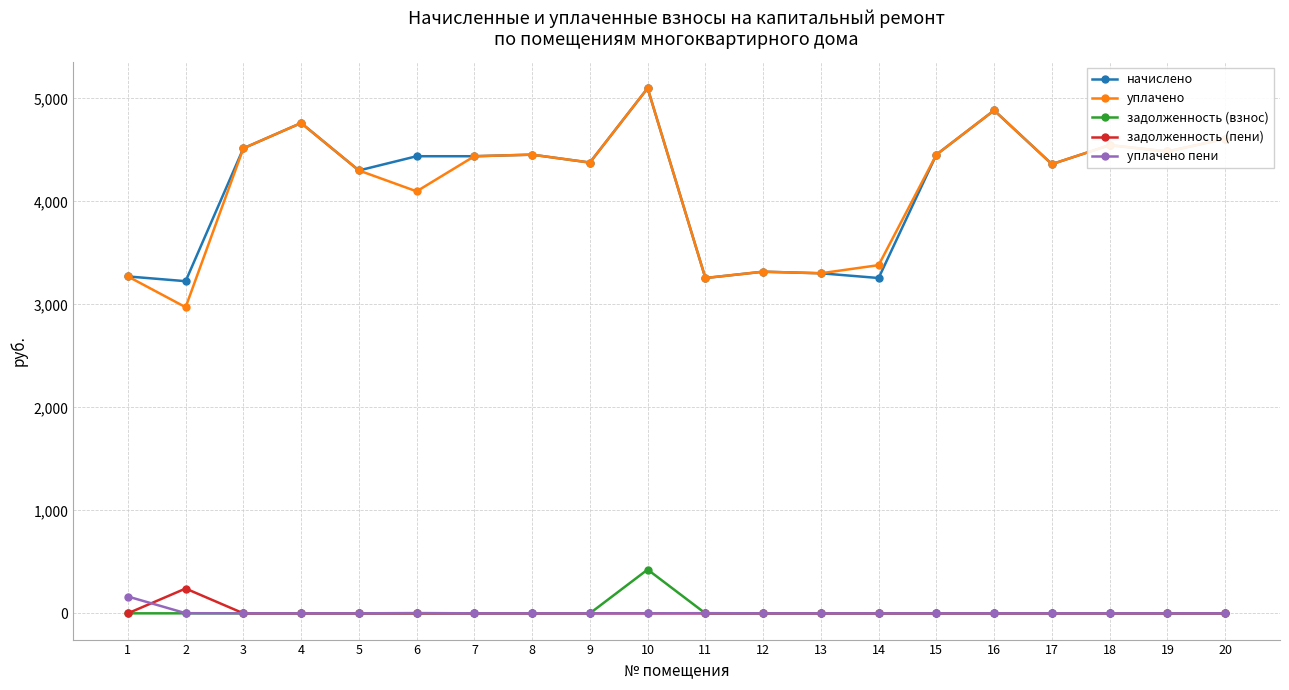

The value of уплачено at 12 is 3317.8. True or false?

True